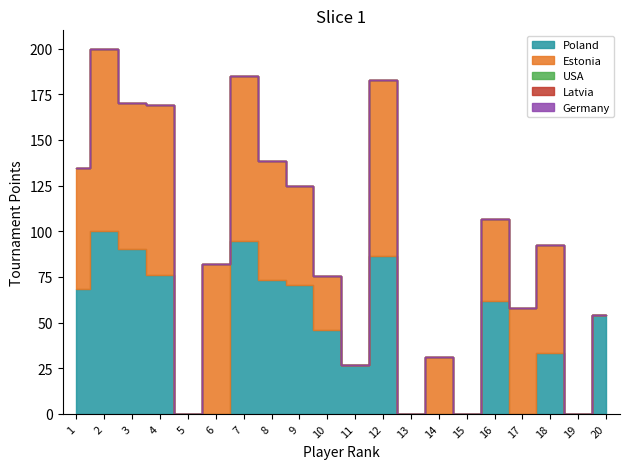

What is the total value across all series at 18?

92.7